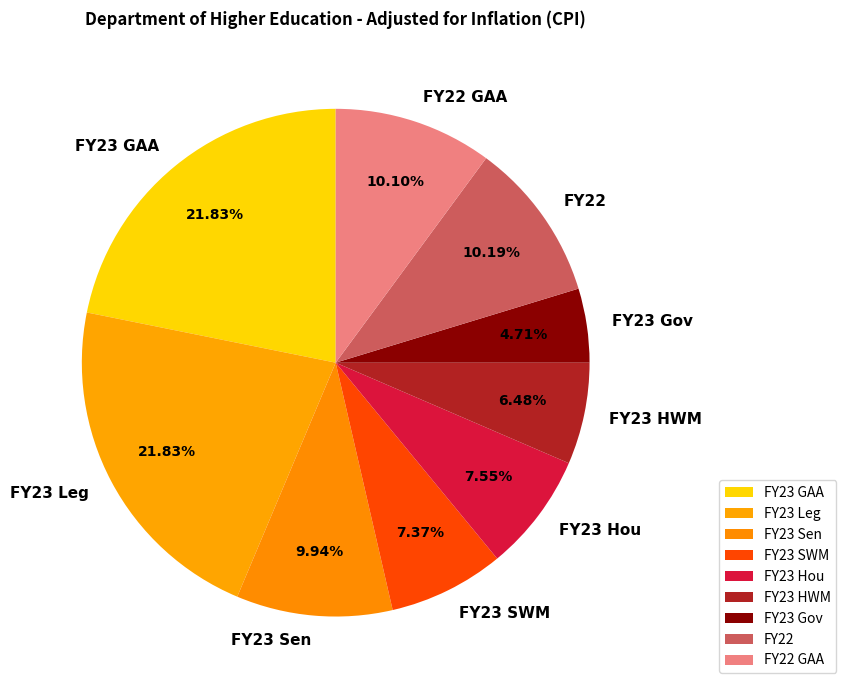

What portion of the pie excludes FY23 HWM?

93.5%